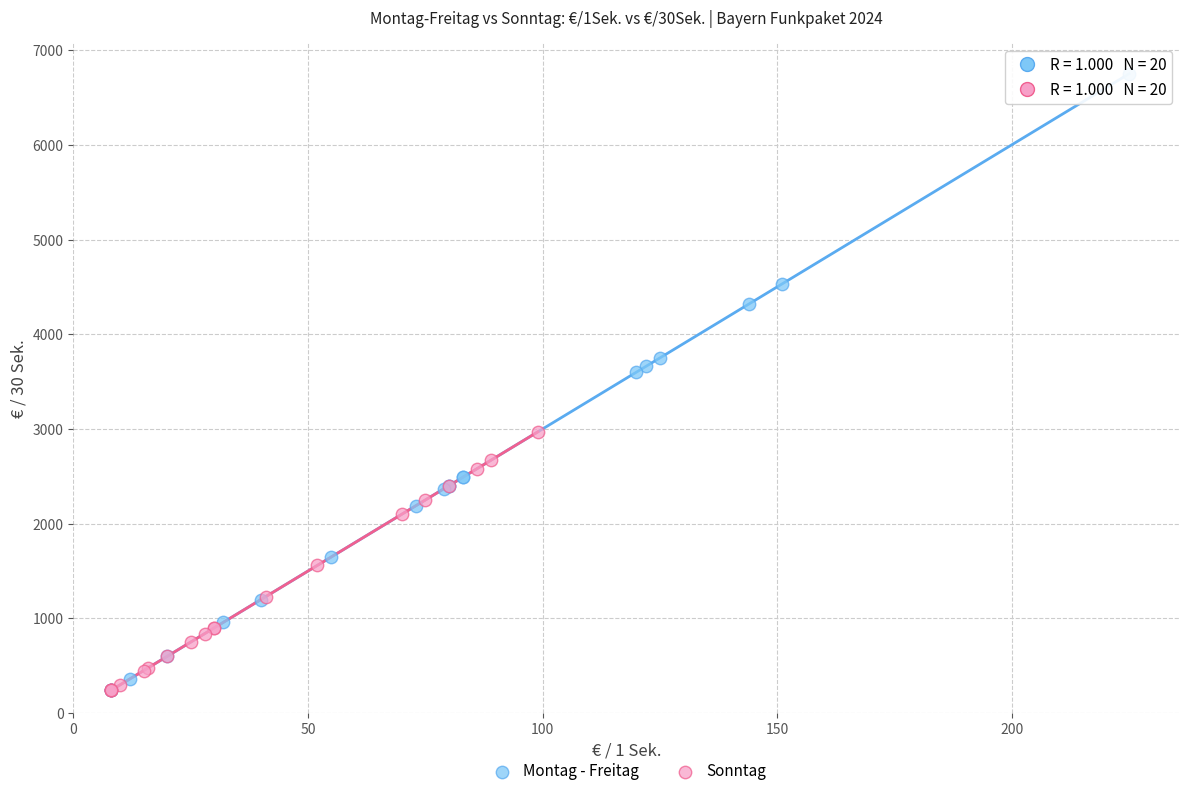

Which series contains the highest Y value?

Montag - Freitag